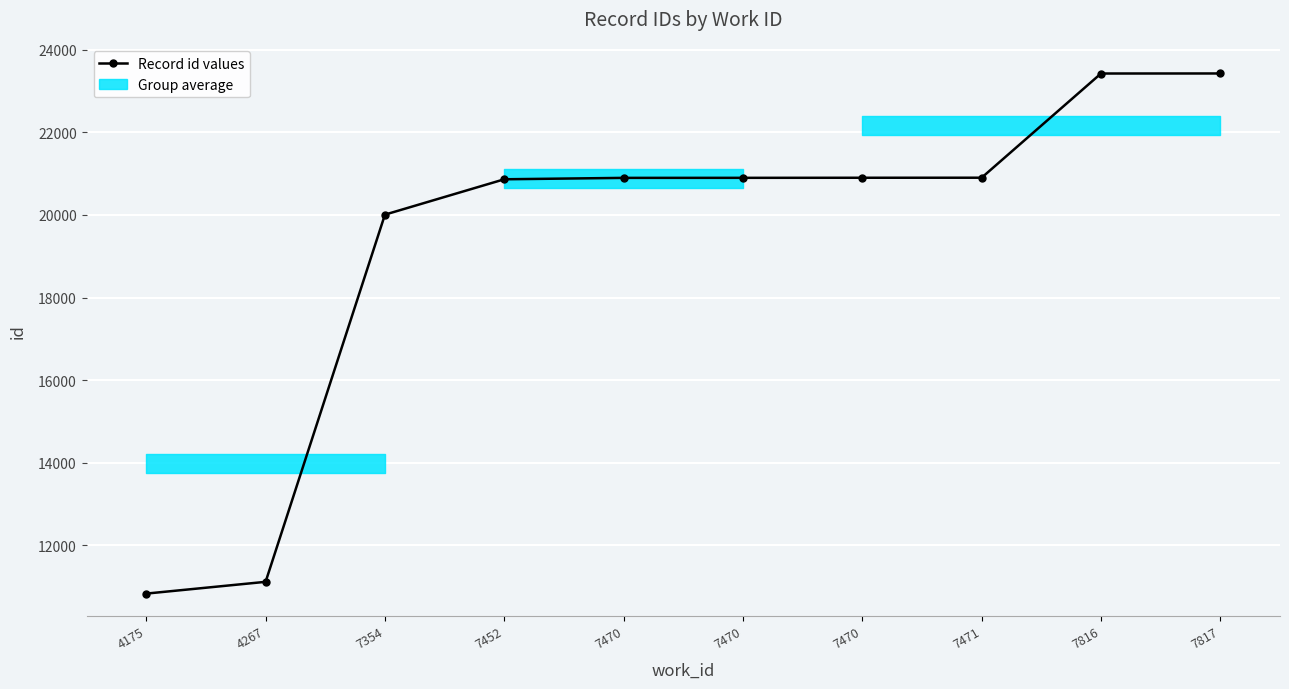

What is the greatest value displayed?

23426